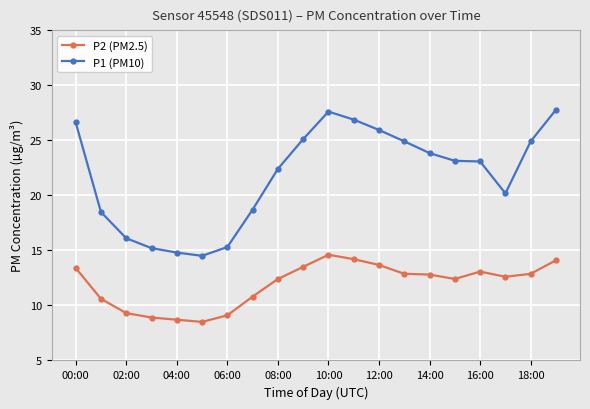

What is the difference between the maximum and minimum values in the P1 (PM10) series?

13.3